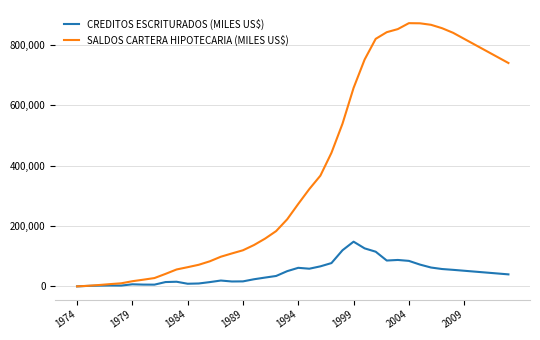

Which series has the largest total across all categories?

SALDOS CARTERA HIPOTECARIA (MILES US$)